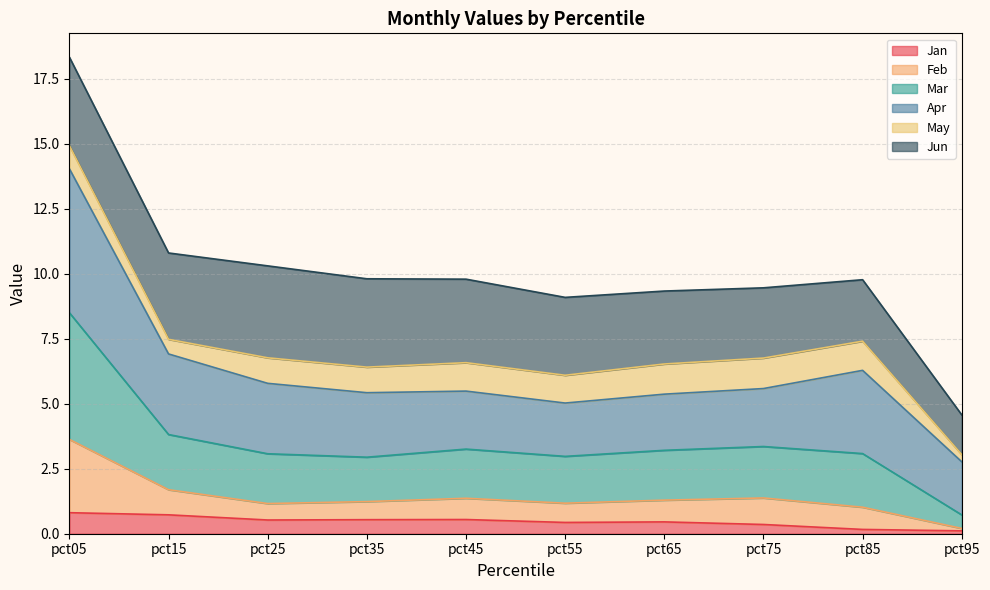

What is the maximum value for Jan?

0.8